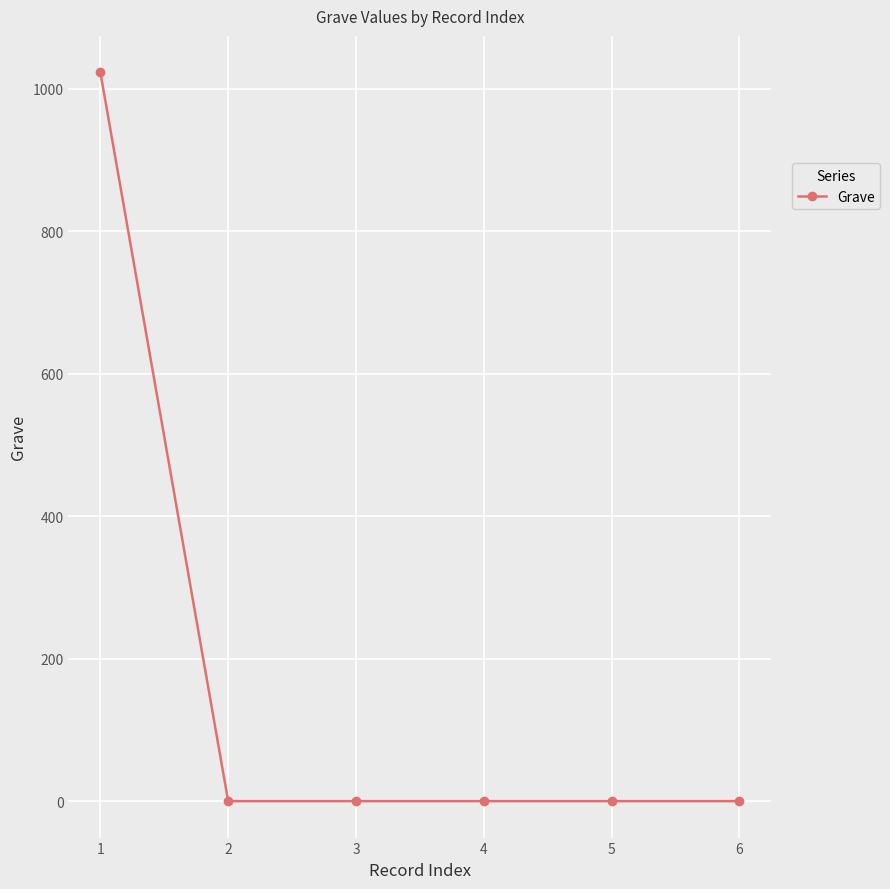

At which category does the chart reach its peak across all series?

1